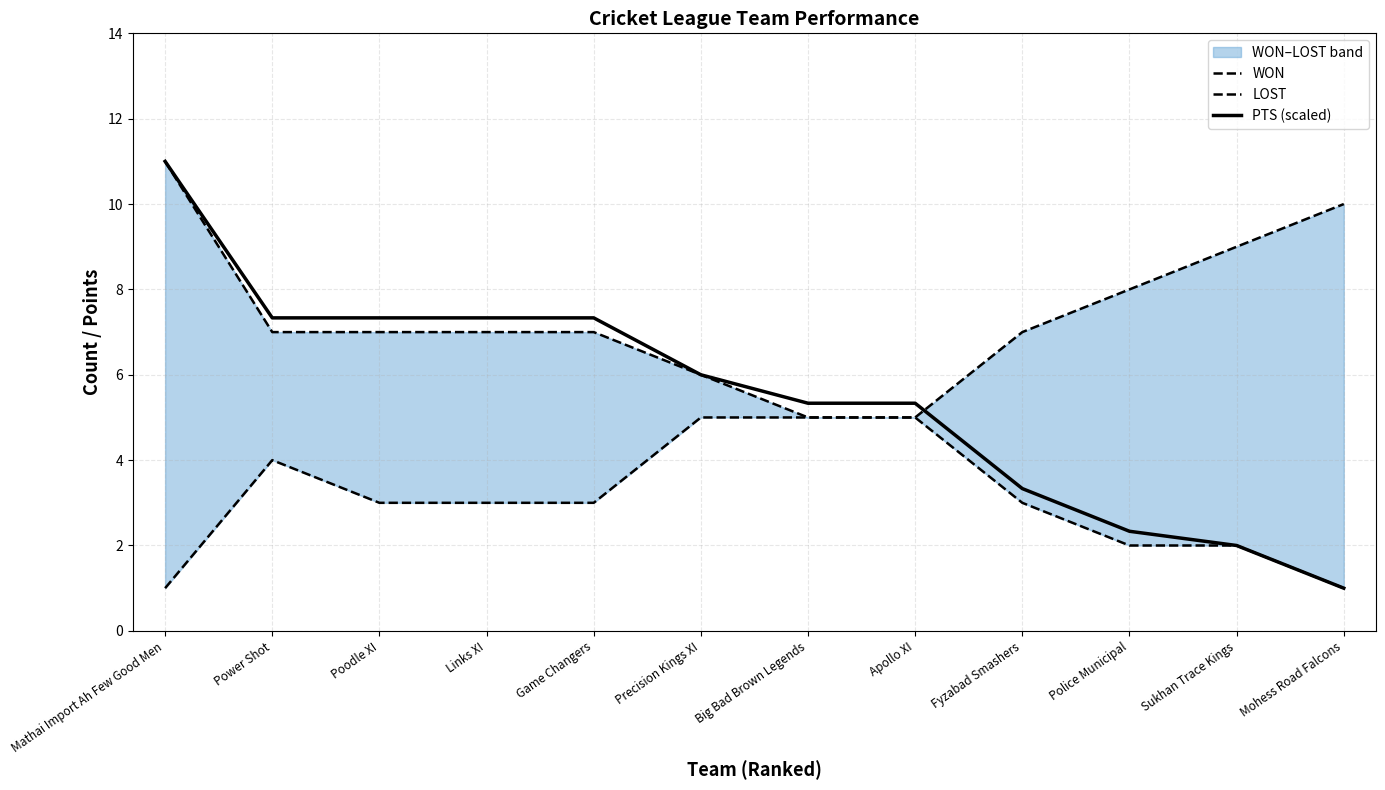

Reading left to right, extract all data points from this chart.

WON: 11.0	7.0	7.0	7.0	7.0	6.0	5.0	5.0	3.0	2.0	2.0	1.0
LOST: 1.0	4.0	3.0	3.0	3.0	5.0	5.0	5.0	7.0	8.0	9.0	10.0
PTS (scaled): 11.0	7.3	7.3	7.3	7.3	6.0	5.3	5.3	3.3	2.3	2.0	1.0